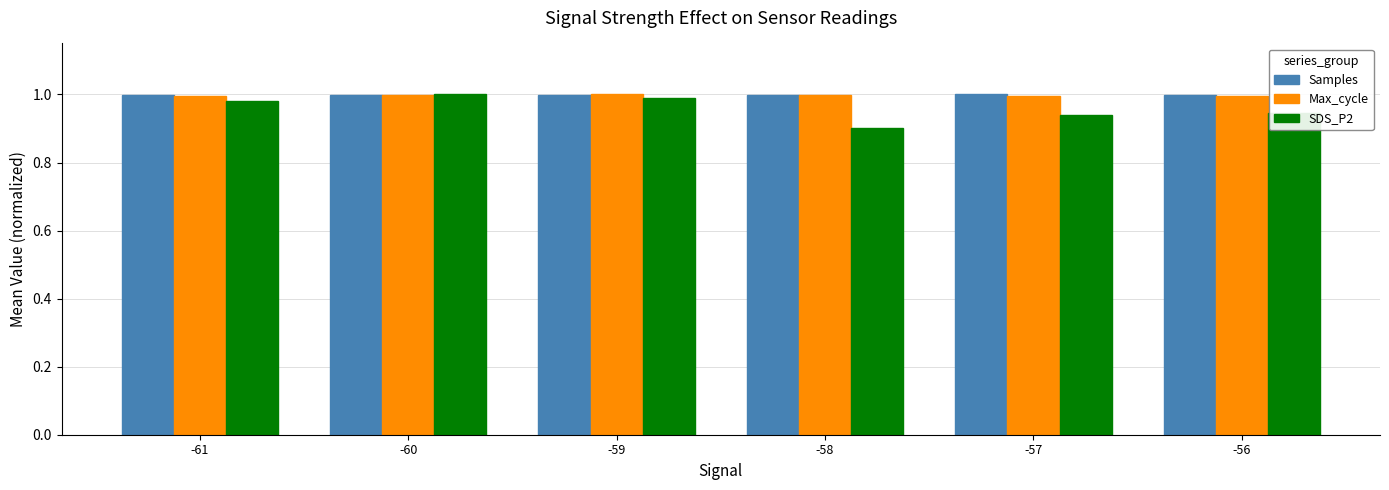

At which category does the chart reach its minimum across all series?

-58